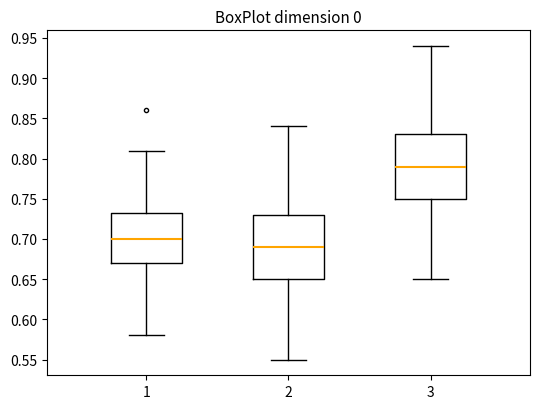

Reading left to right, read every box against the y-axis: the position of its median line, the range the box covers, and the ends of its whiskers. The values are not printed on the chart, so give them approximately, as read against the axis.

1: median 0.700, box 0.670 to 0.735, whiskers 0.580 to 0.810
2: median 0.690, box 0.650 to 0.730, whiskers 0.550 to 0.840
3: median 0.790, box 0.750 to 0.830, whiskers 0.650 to 0.940